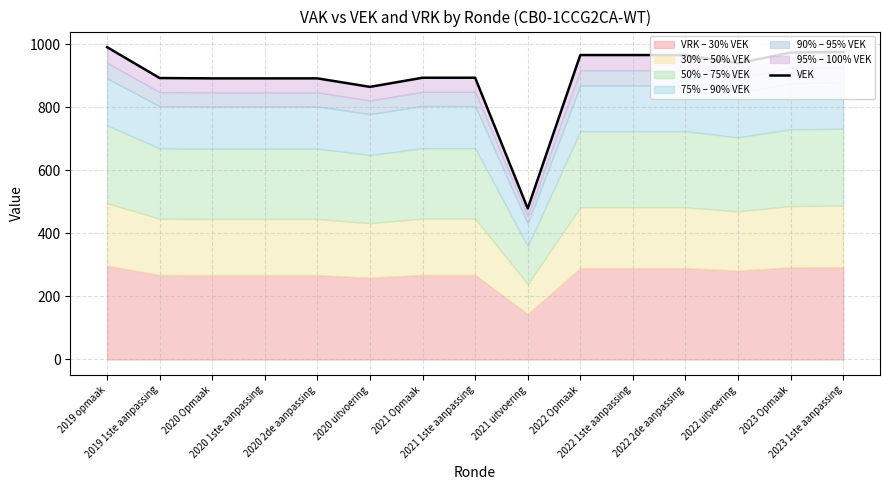

Rank the categories by value from lowest to highest.

2021 uitvoering, 2020 uitvoering, 2020 Opmaak, 2020 1ste aanpassing, 2020 2de aanpassing, 2019 1ste aanpassing, 2021 Opmaak, 2021 1ste aanpassing, 2022 uitvoering, 2022 Opmaak, 2022 1ste aanpassing, 2022 2de aanpassing, 2023 Opmaak, 2023 1ste aanpassing, 2019 opmaak